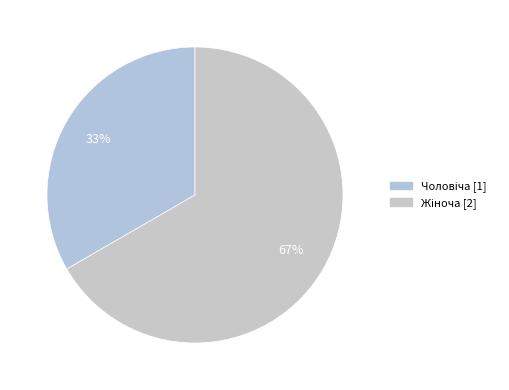

What is the largest slice in the pie chart?

Жіноча